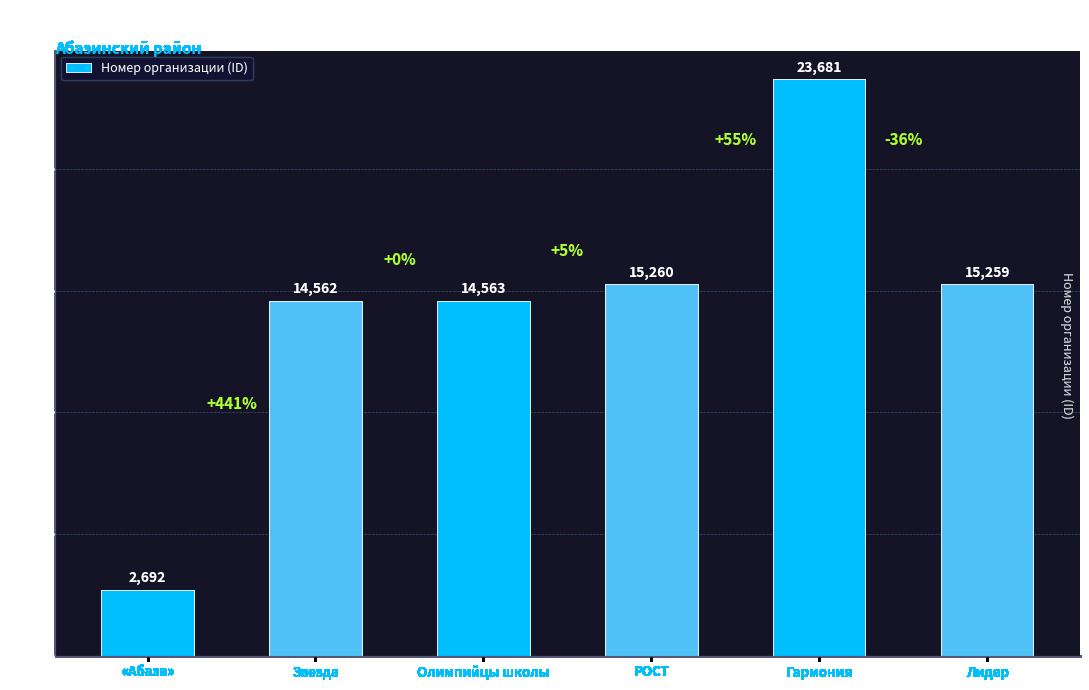

True or false: the data shows 2692 at «Абаза».

True